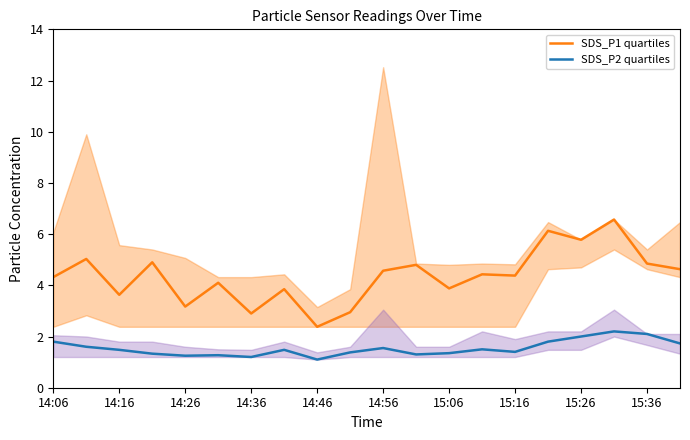

What is the maximum value for SDS_P1 quartiles?

6.6